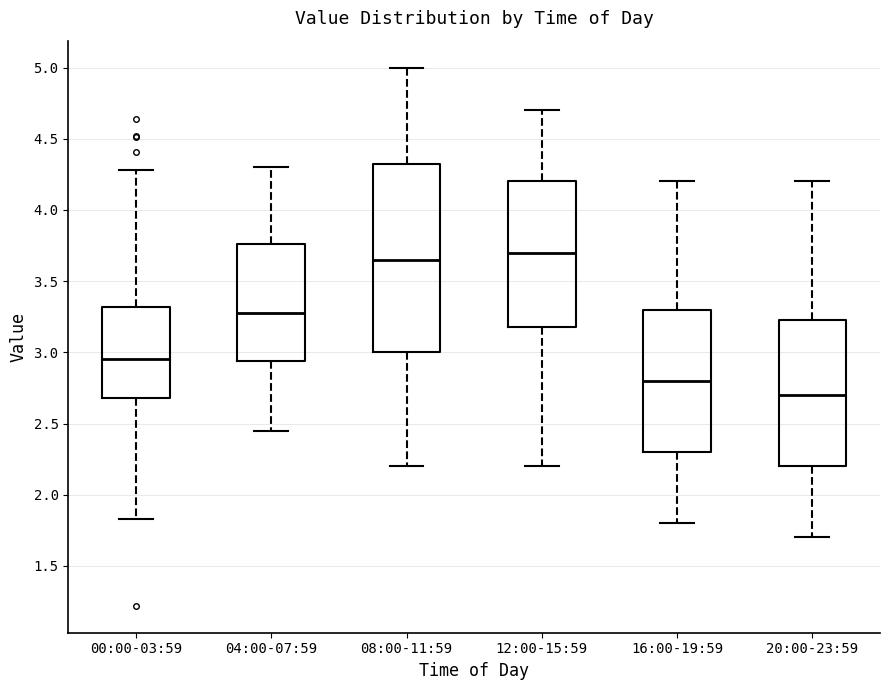

Comparing the boxes themselves (not the whiskers), which one is the tallest?

08:00-11:59